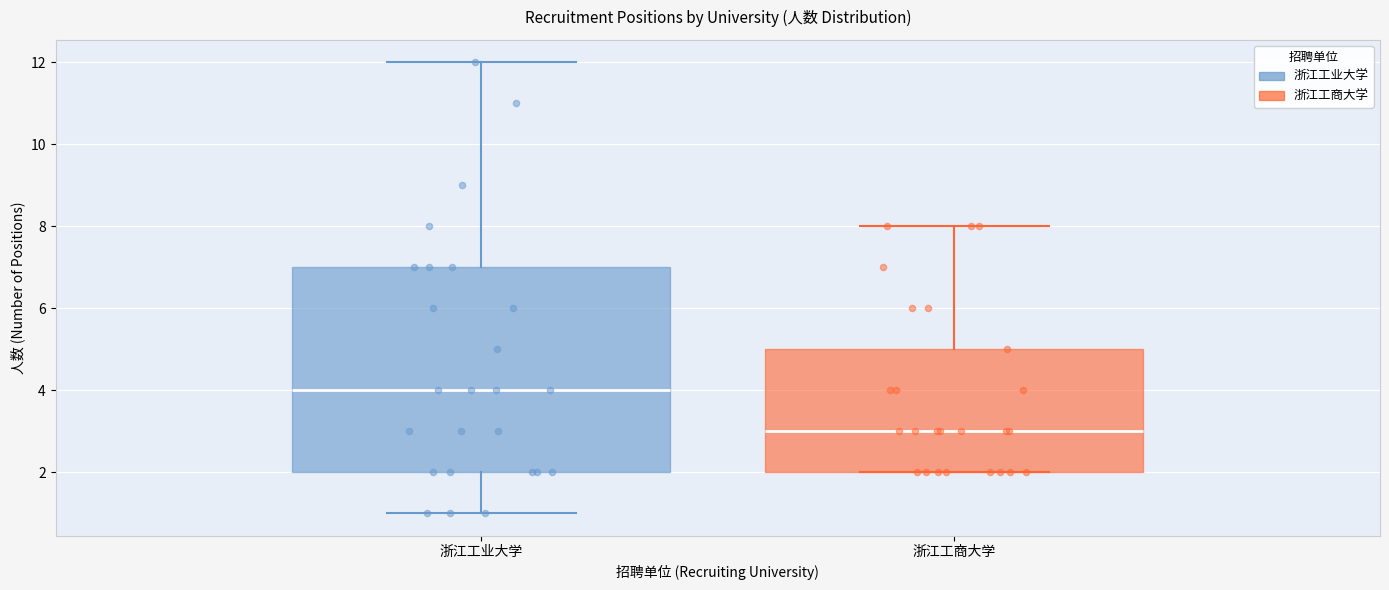

Where is the upper edge of the box for 浙江工商大学 on the y-axis? The values are not printed on the chart, so give them approximately, as read against the axis.

5